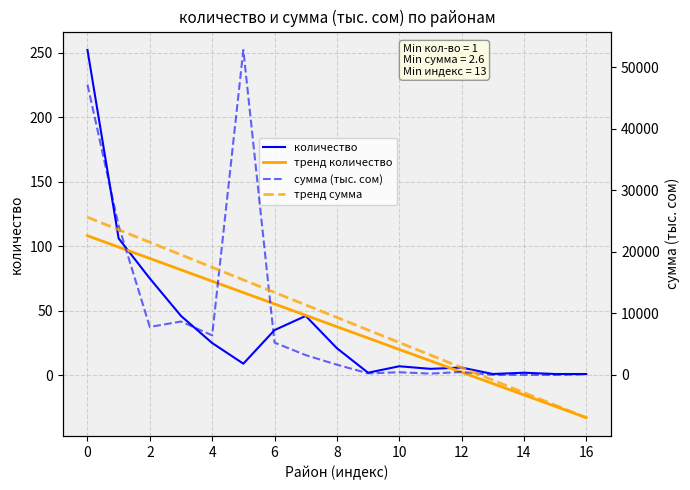

List the series in order of their peak value, lowest first.

тренд количество, количество, тренд сумма, сумма (тыс. сом)